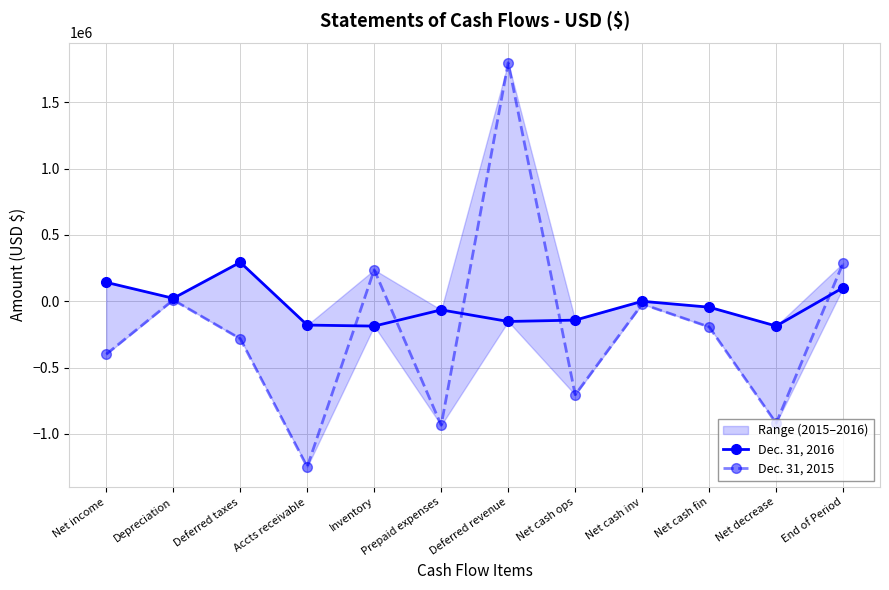

What is the difference between the second highest and minimum values in the Dec. 31, 2016 series?

329947